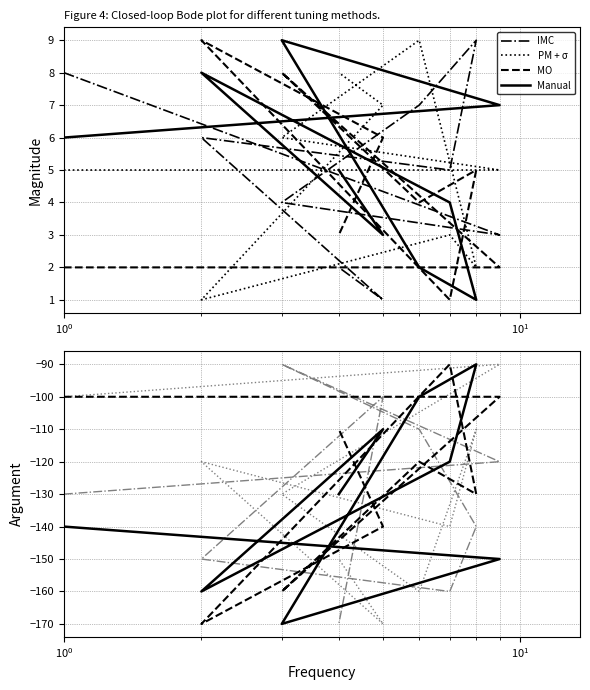

How many data points does each series have?

9